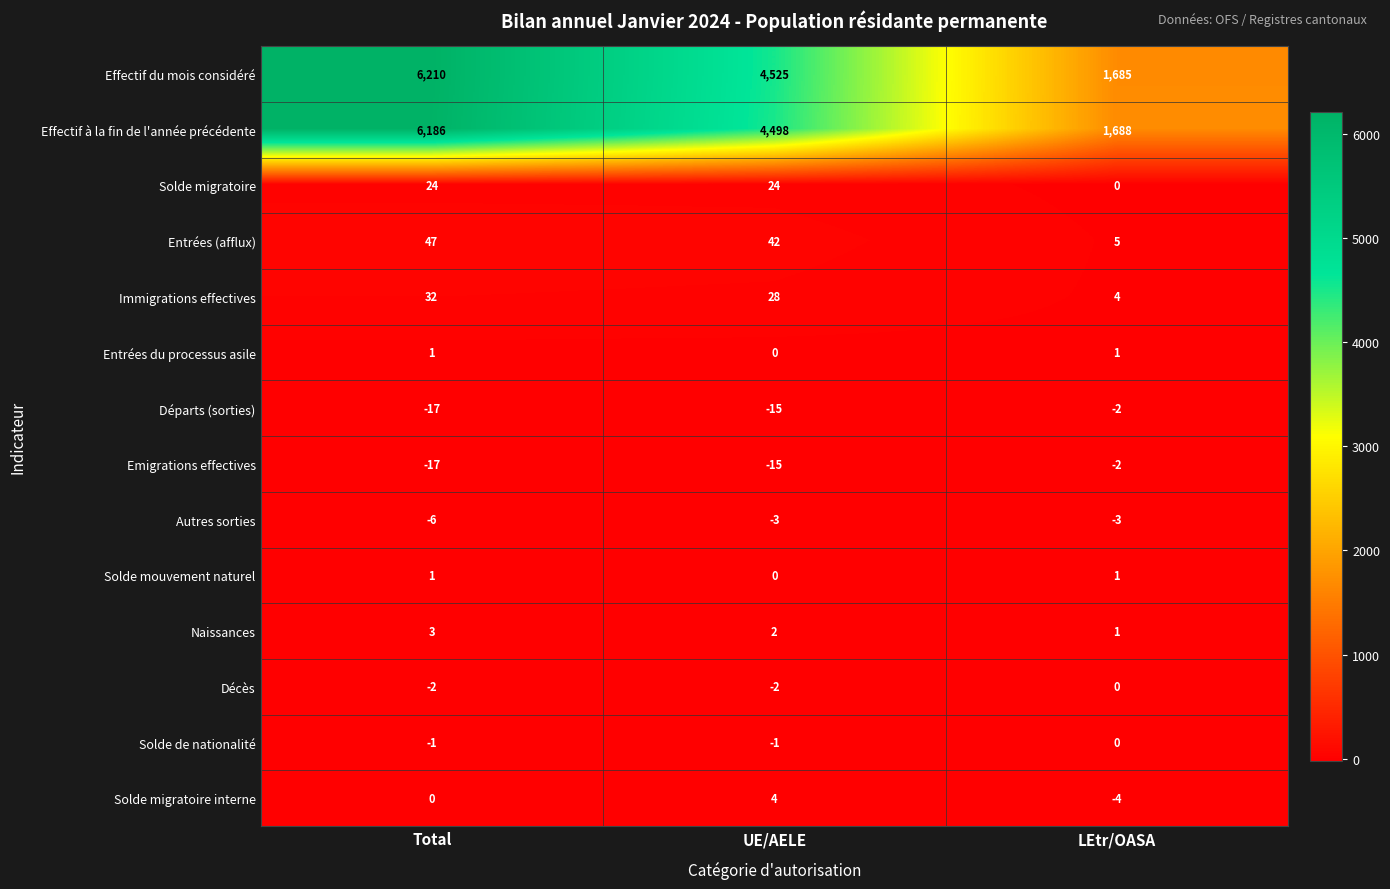

What is the total value across all series at UE/AELE?

9087